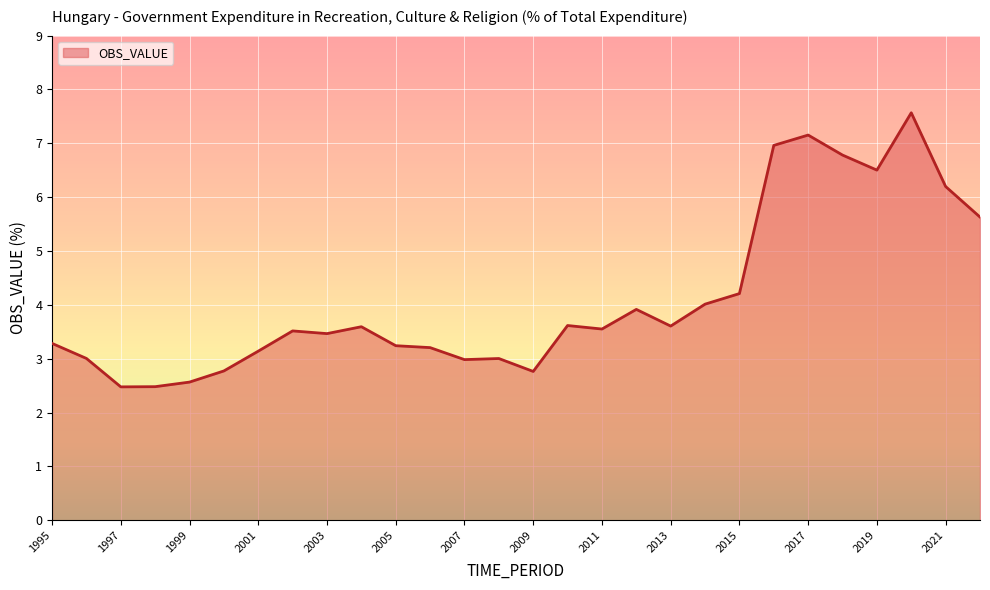

What is the greatest value displayed?

7.6